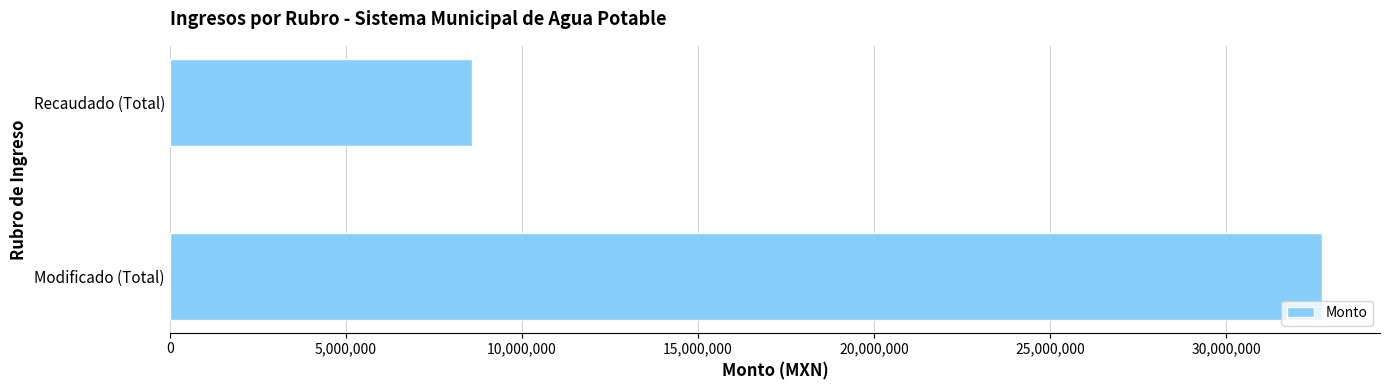

Rank the categories by value from highest to lowest.

Modificado (Total), Recaudado (Total)